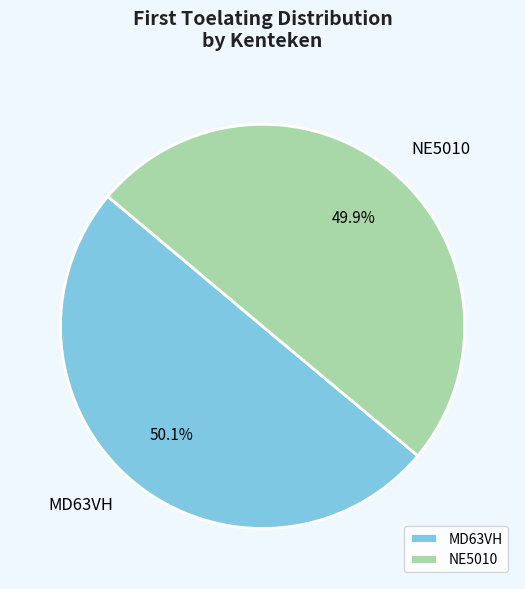

Is it true that MD63VH is 58% of the pie?

False